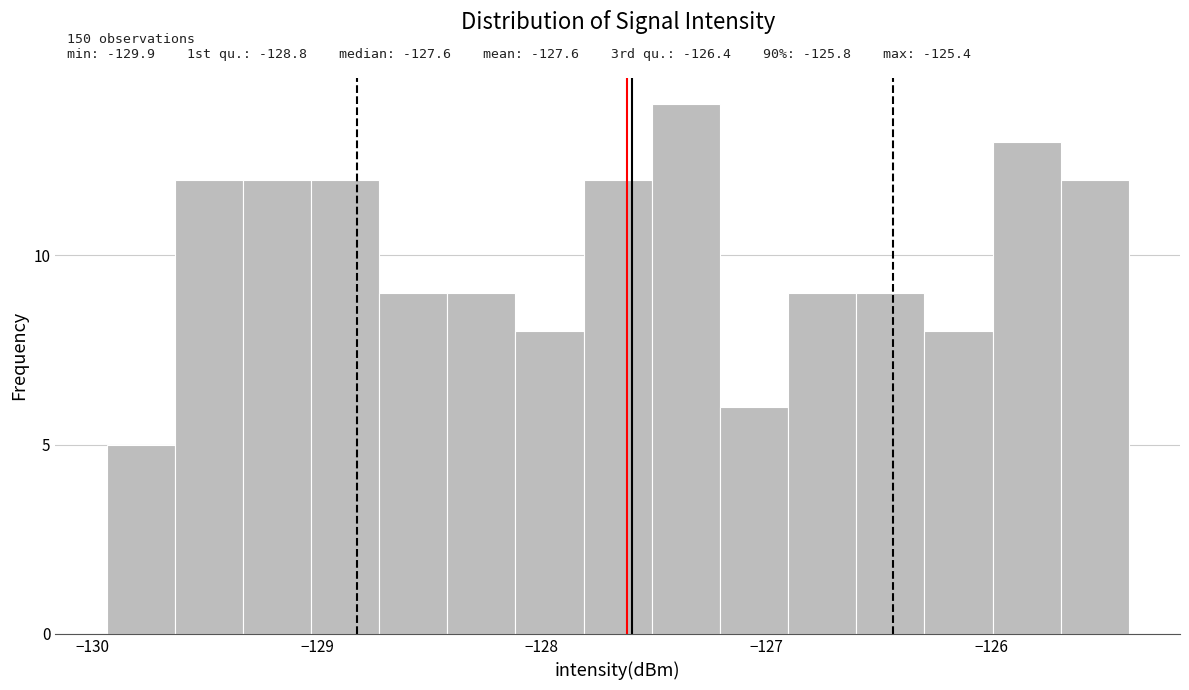

Read against the x-axis, roughly where is the centre of the tallest bar?

-127.4